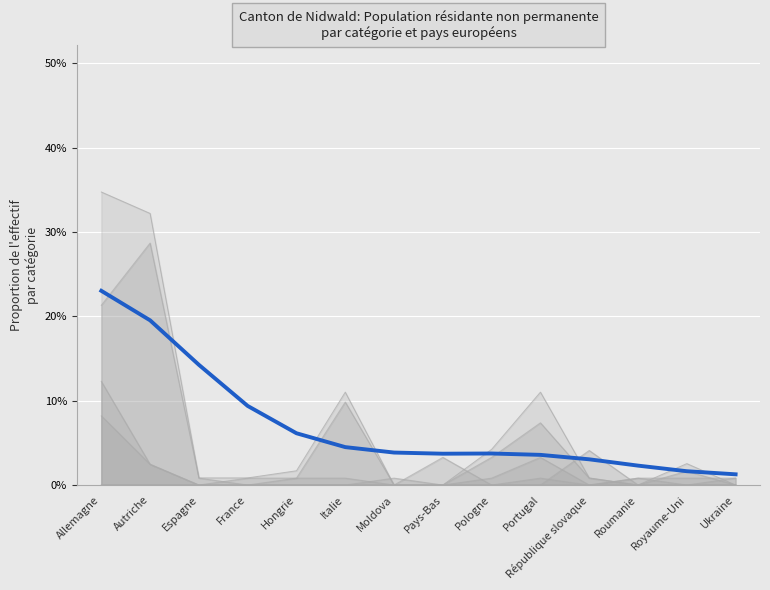

What is the sum of all values?

1.0